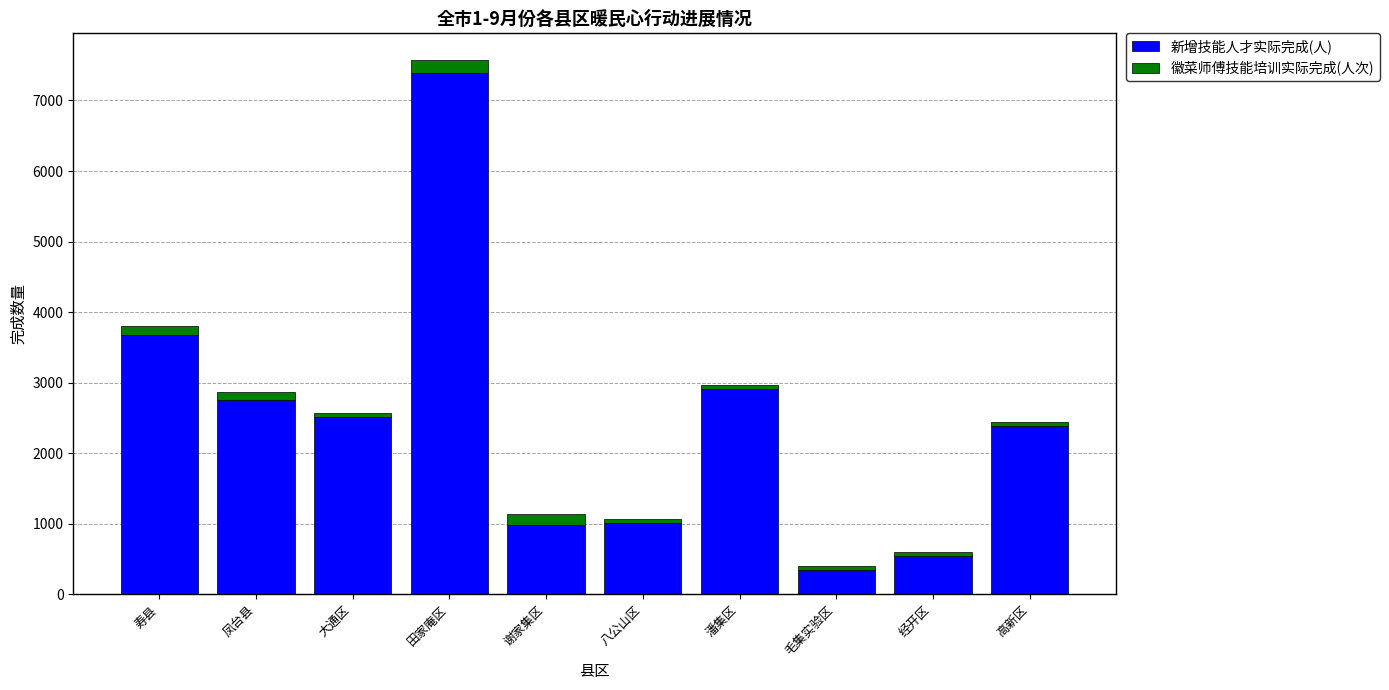

What are all the series names shown in the legend?

新增技能人才实际完成(人), 徽菜师傅技能培训实际完成(人次)